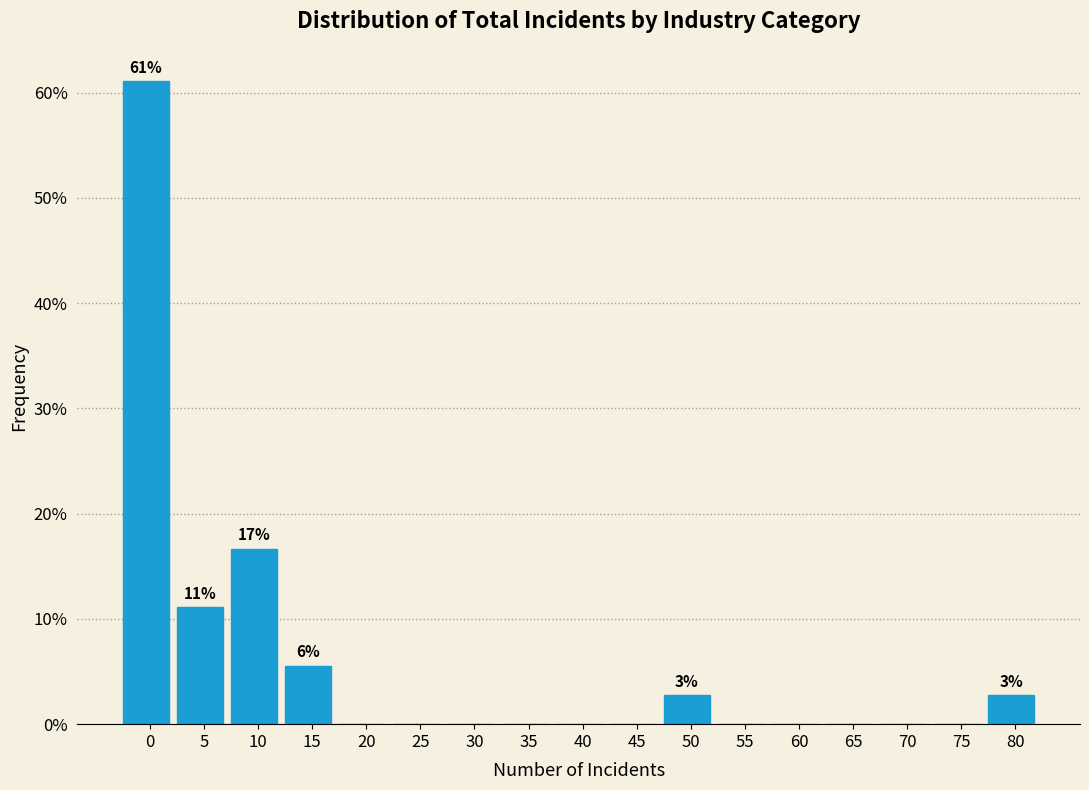

Reading right to left, transcribe all the data shown in this chart.

80=2.8	75=0.0	70=0.0	65=0.0	60=0.0	55=0.0	50=2.8	45=0.0	40=0.0	35=0.0	30=0.0	25=0.0	20=0.0	15=5.6	10=16.7	5=11.1	0=61.1